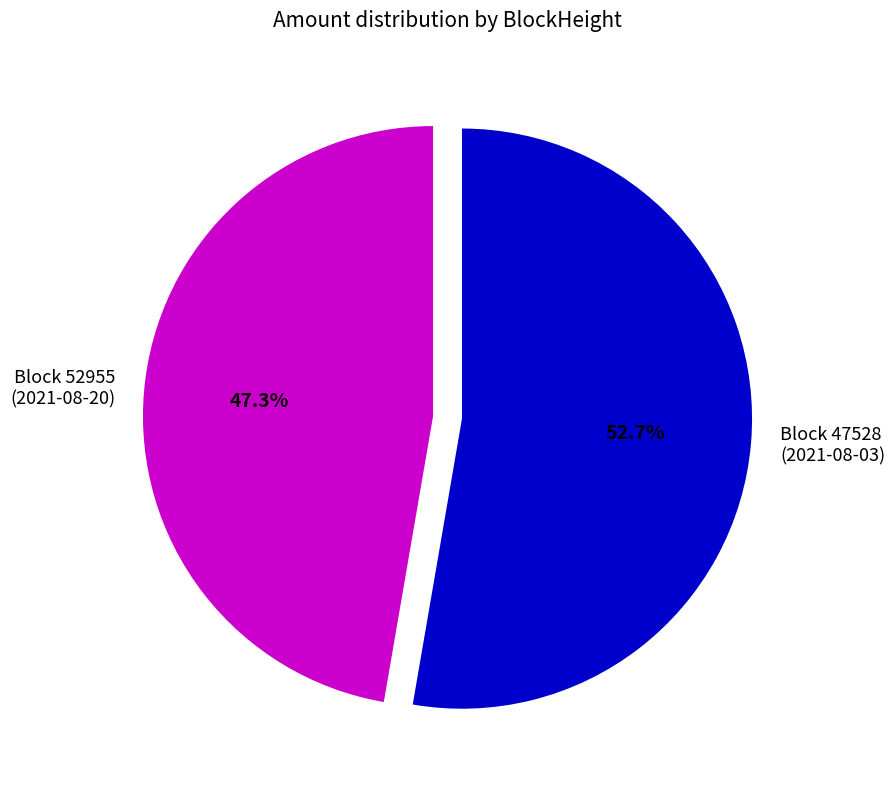

How many segments does this pie chart have?

2